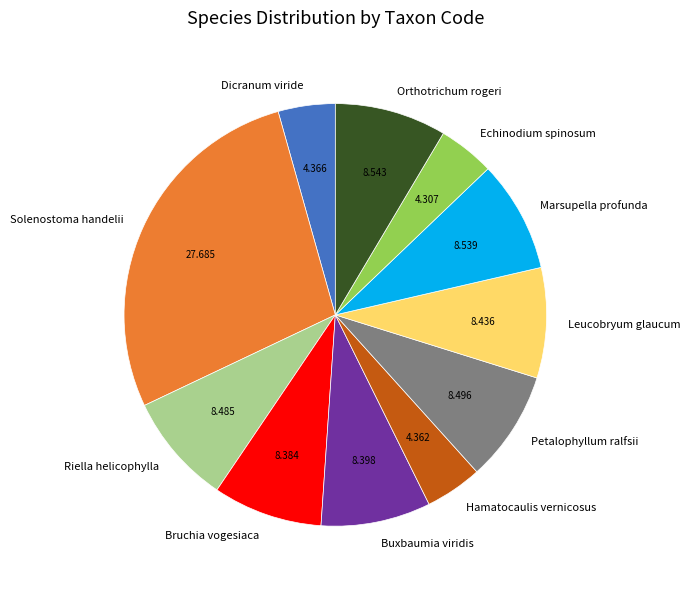

Is the sum of Riella helicophylla and Orthotrichum rogeri greater than half?

No